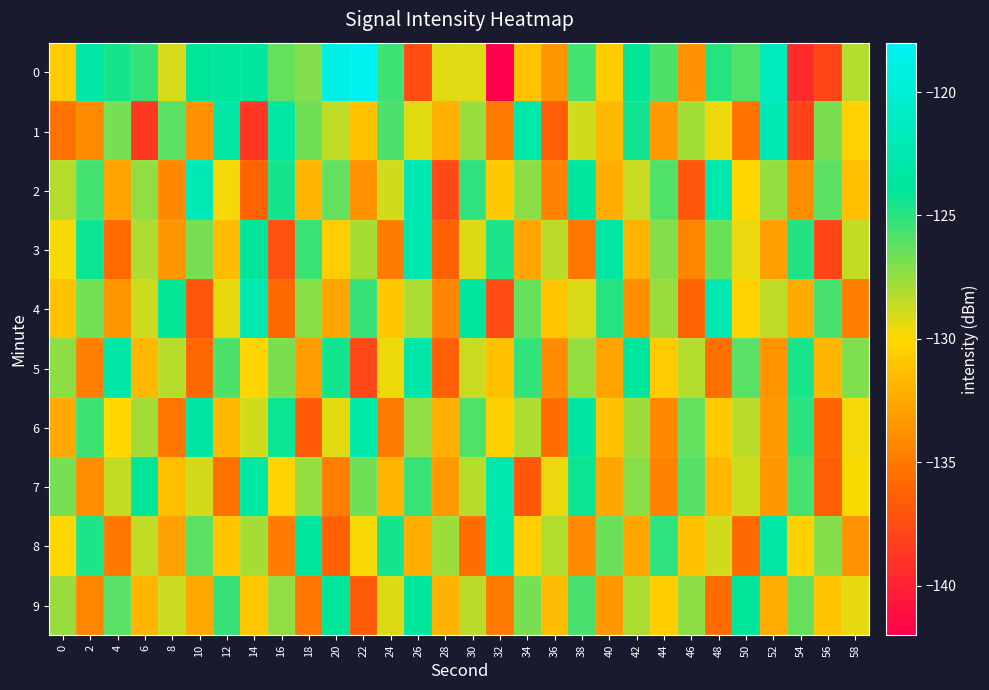

Which series changed the most between 14 and 22?

1